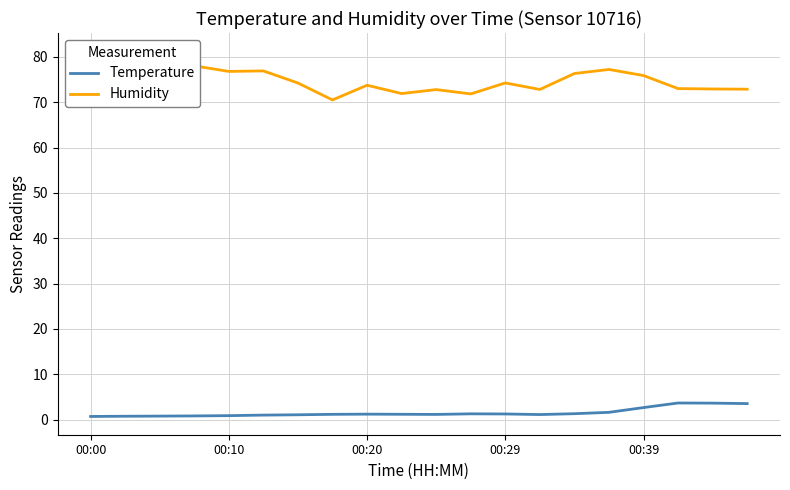

What is the lowest value of the Humidity series?

70.5